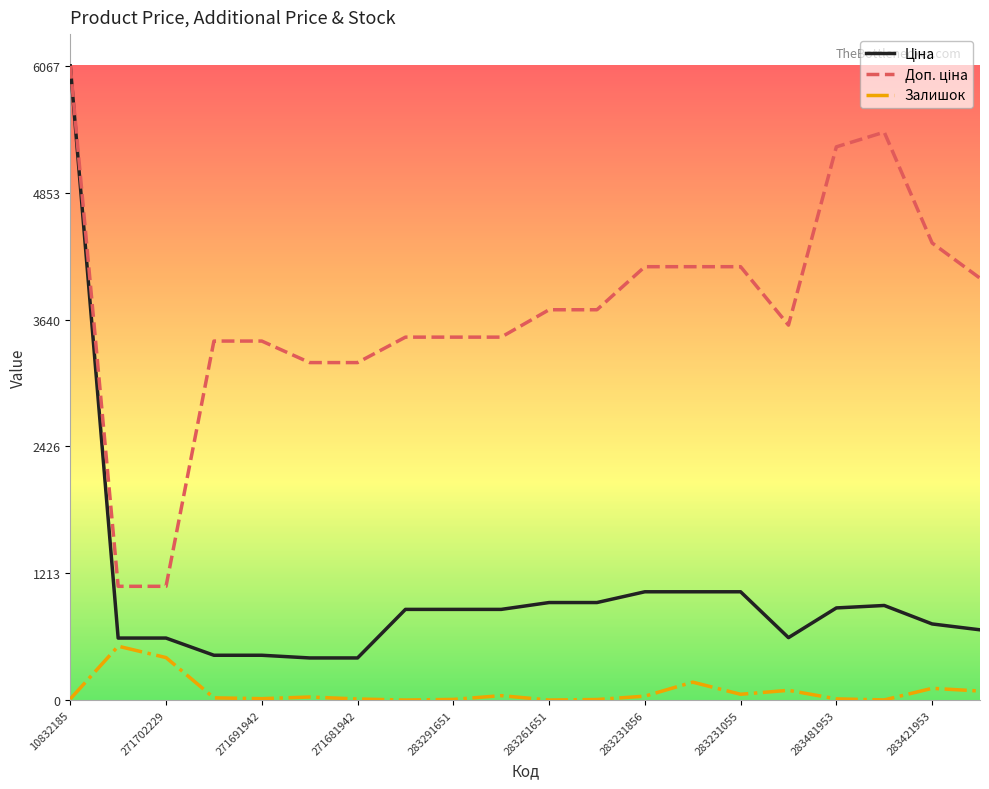

What is the greatest value displayed?

6067.2